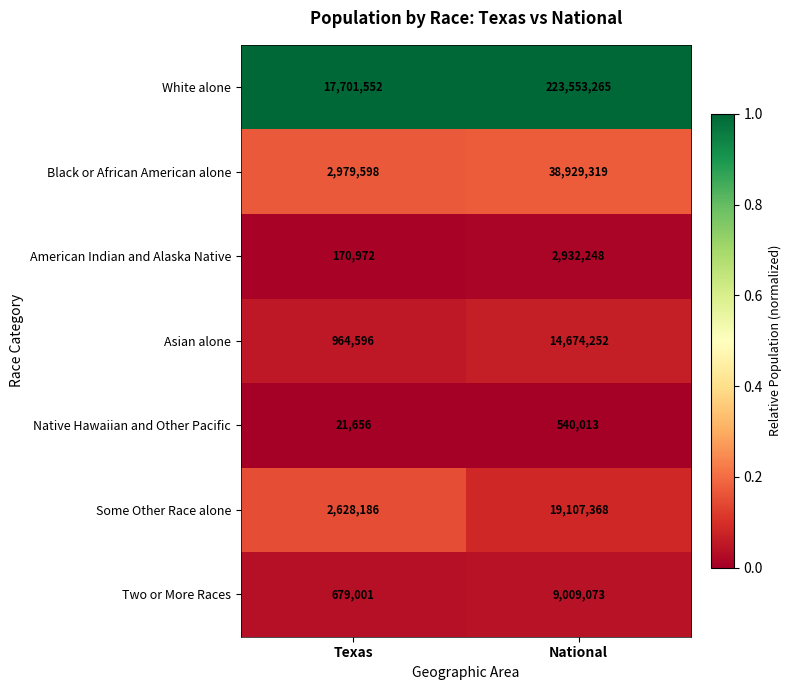

Reading left to right, transcribe all the data shown in this chart.

White alone: 17701552	223553265
Black or African American alone: 2979598	38929319
American Indian and Alaska Native: 170972	2932248
Asian alone: 964596	14674252
Native Hawaiian and Other Pacific: 21656	540013
Some Other Race alone: 2628186	19107368
Two or More Races: 679001	9009073